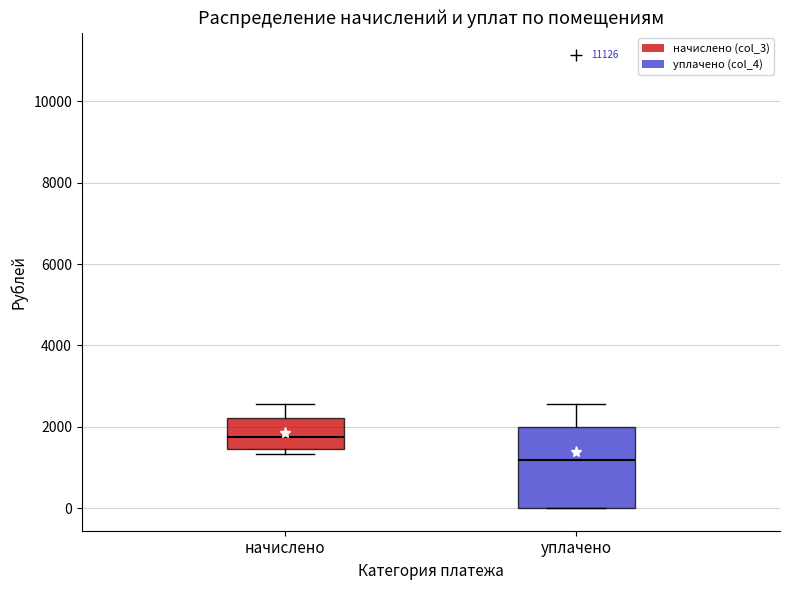

Comparing the boxes themselves (not the whiskers), which one is the tallest?

уплачено